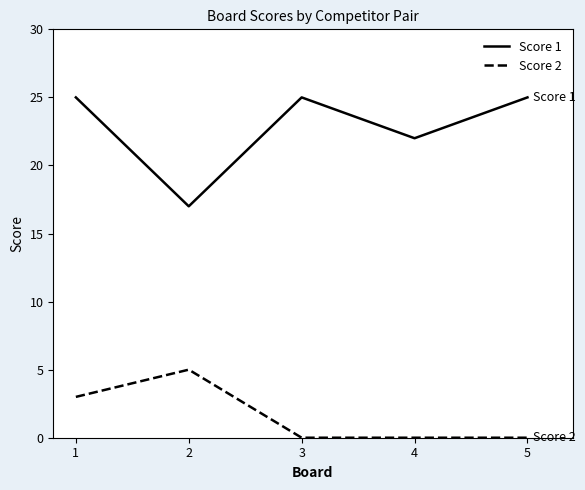

Rank the series by their maximum value, from highest to lowest.

Score 1, Score 2